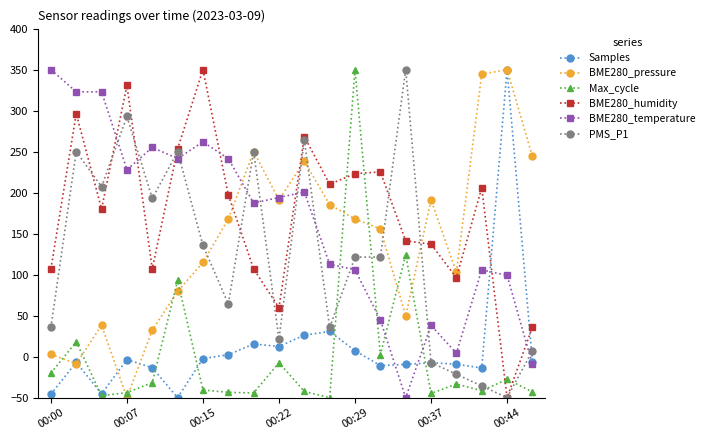

True or false: PMS_P1 and Max_cycle cross at least once.

True